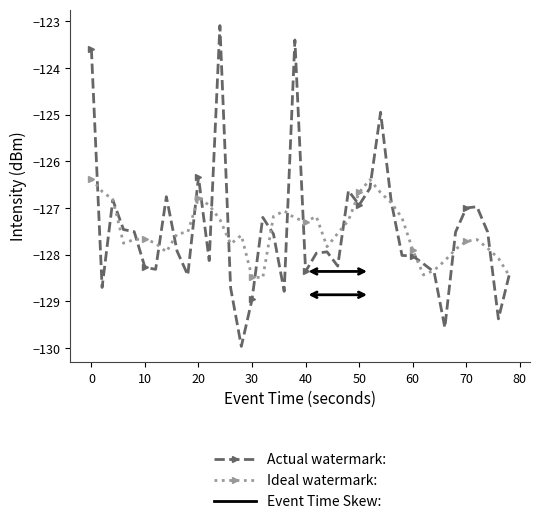

What is the minimum value shown in the chart?

-130.0